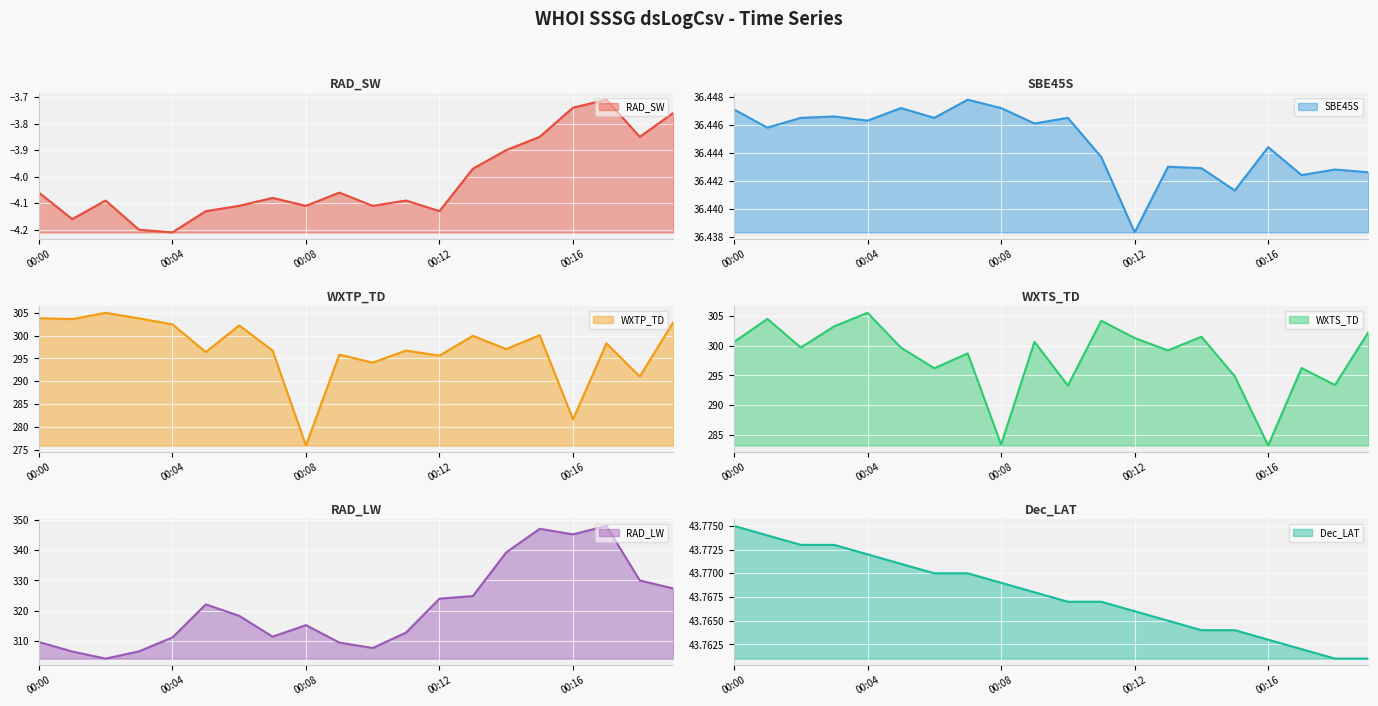

How many series are shown in this chart?

6